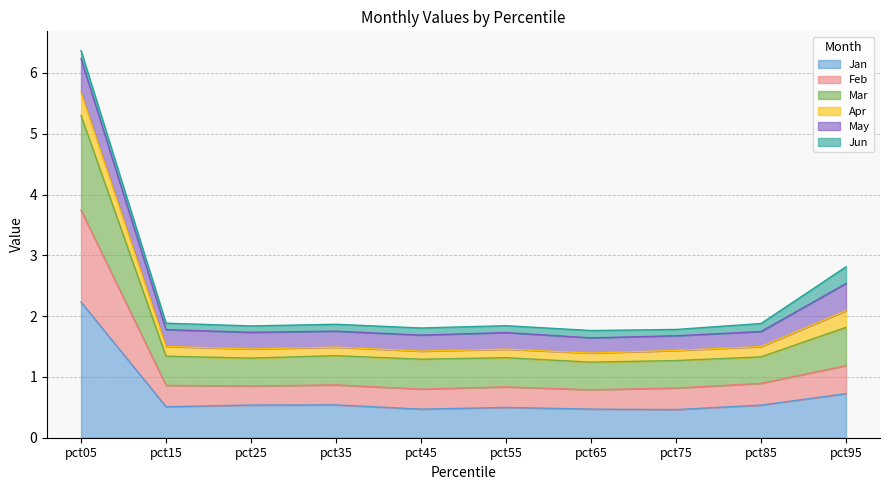

What is the highest value of the Jan series?

2.2